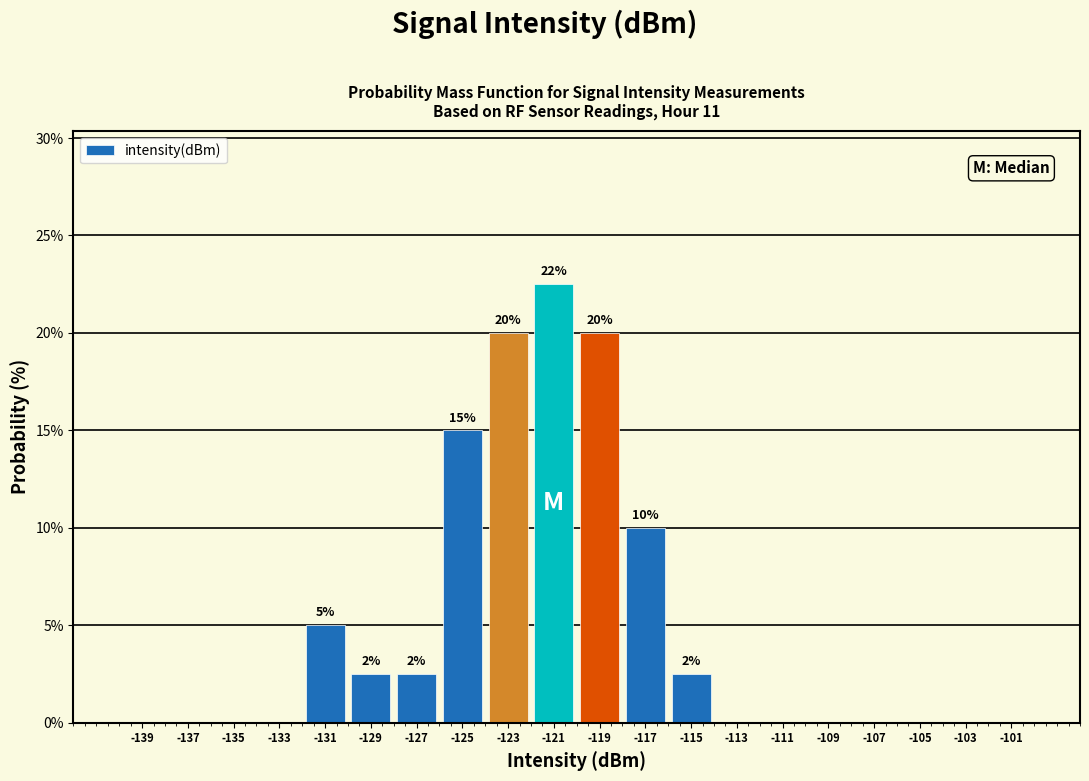

Which range on the x-axis has the tallest bar?

-122 to -120